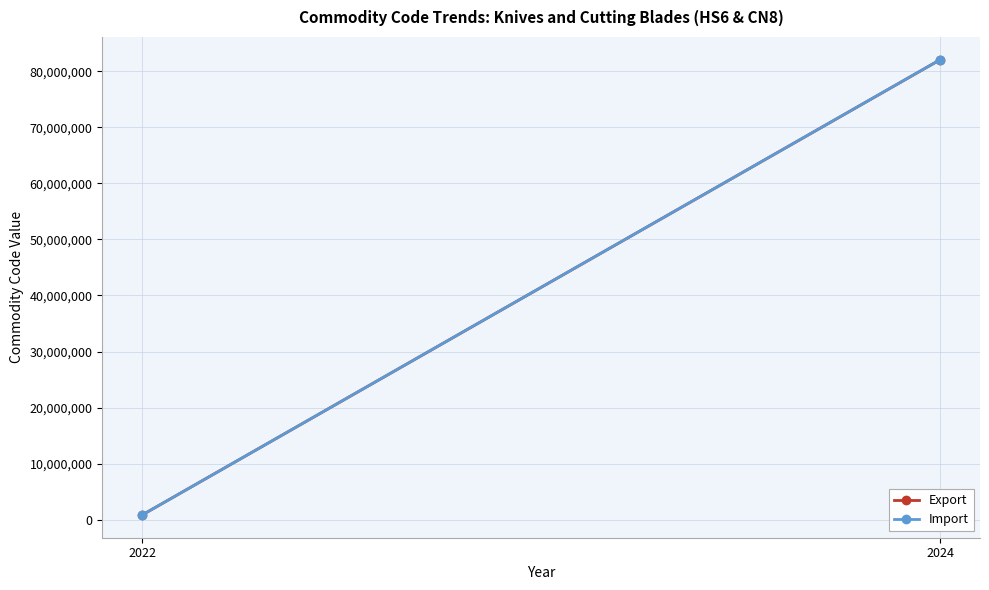

At which category is the sum across all series the highest?

2024